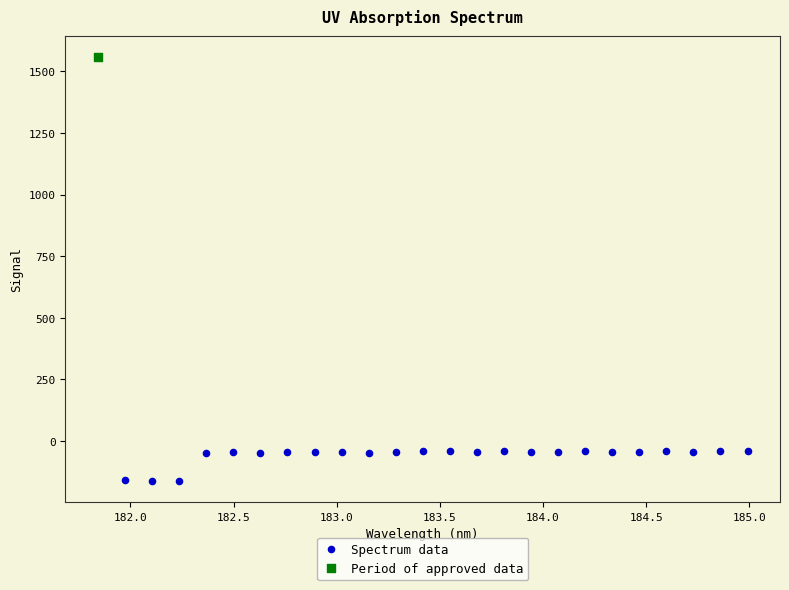

What are all the series names shown in the legend?

Spectrum data, Period of approved data